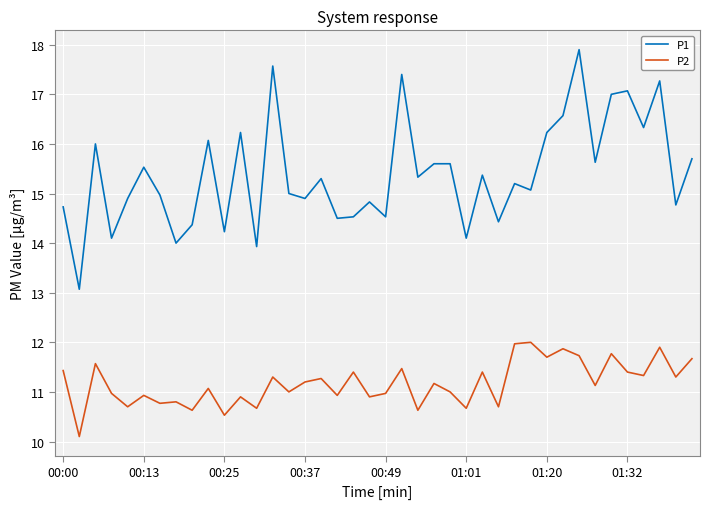

Which series has the largest range (max minus min)?

P1